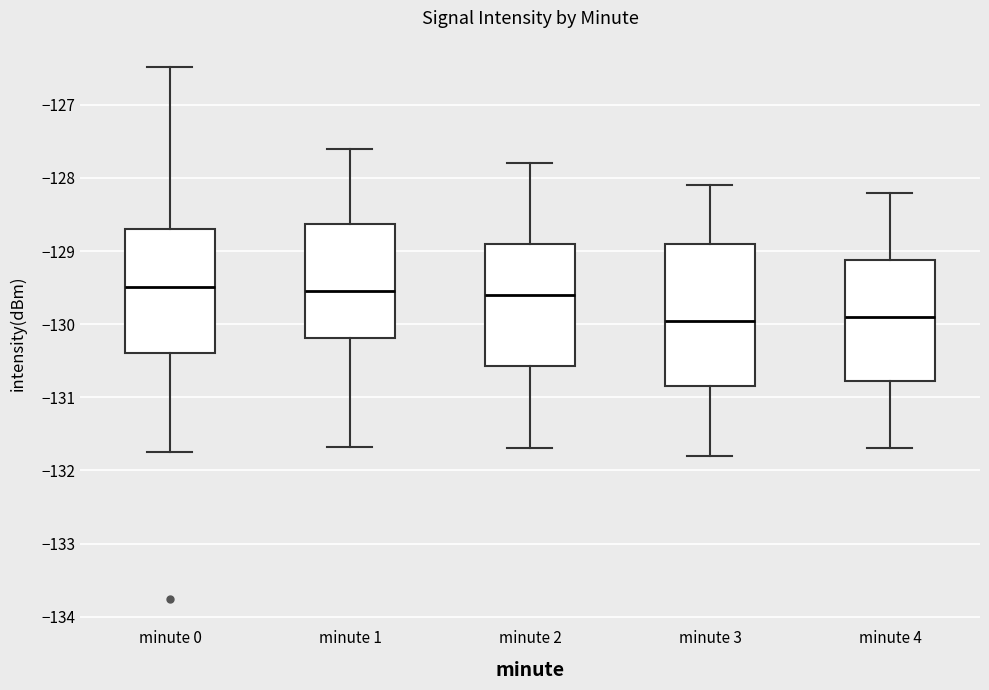

Reading left to right, read every box against the y-axis: the position of its median line, the range the box covers, and the ends of its whiskers. The values are not printed on the chart, so give them approximately, as read against the axis.

minute 0: median -129.5, box -130.4 to -128.7, whiskers -131.7 to -126.5
minute 1: median -129.5, box -130.2 to -128.6, whiskers -131.7 to -127.6
minute 2: median -129.6, box -130.6 to -128.9, whiskers -131.7 to -127.8
minute 3: median -129.9, box -130.8 to -128.9, whiskers -131.8 to -128.1
minute 4: median -129.9, box -130.8 to -129.1, whiskers -131.7 to -128.2